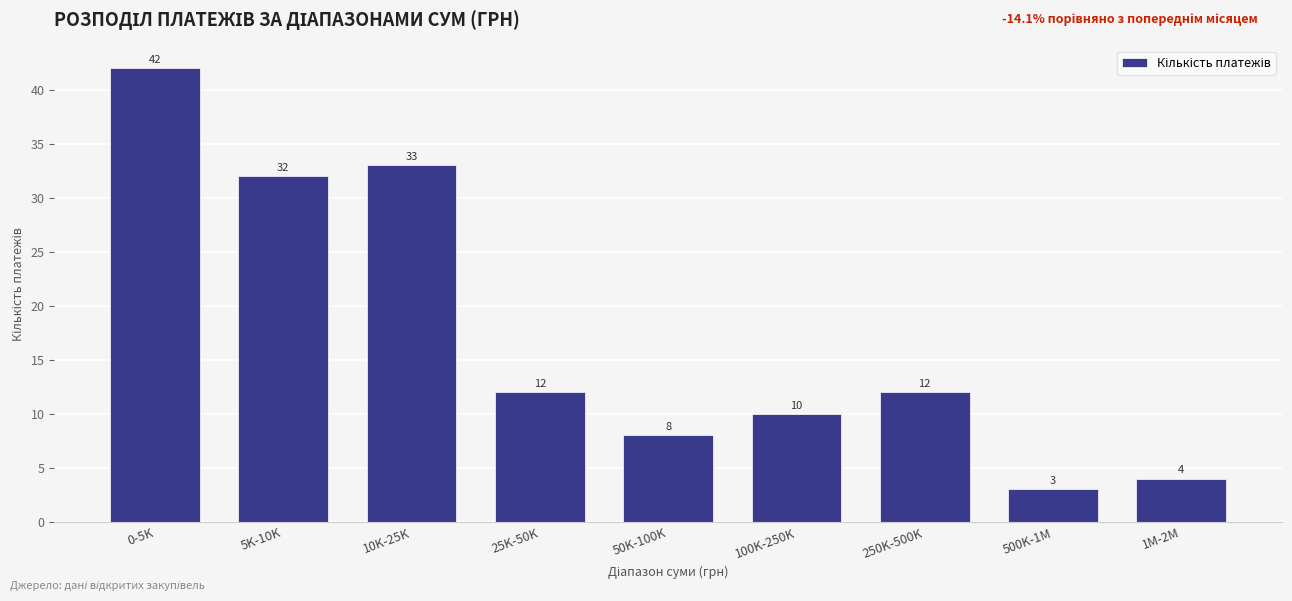

Reading left to right, extract all data points from this chart.

42	32	33	12	8	10	12	3	4